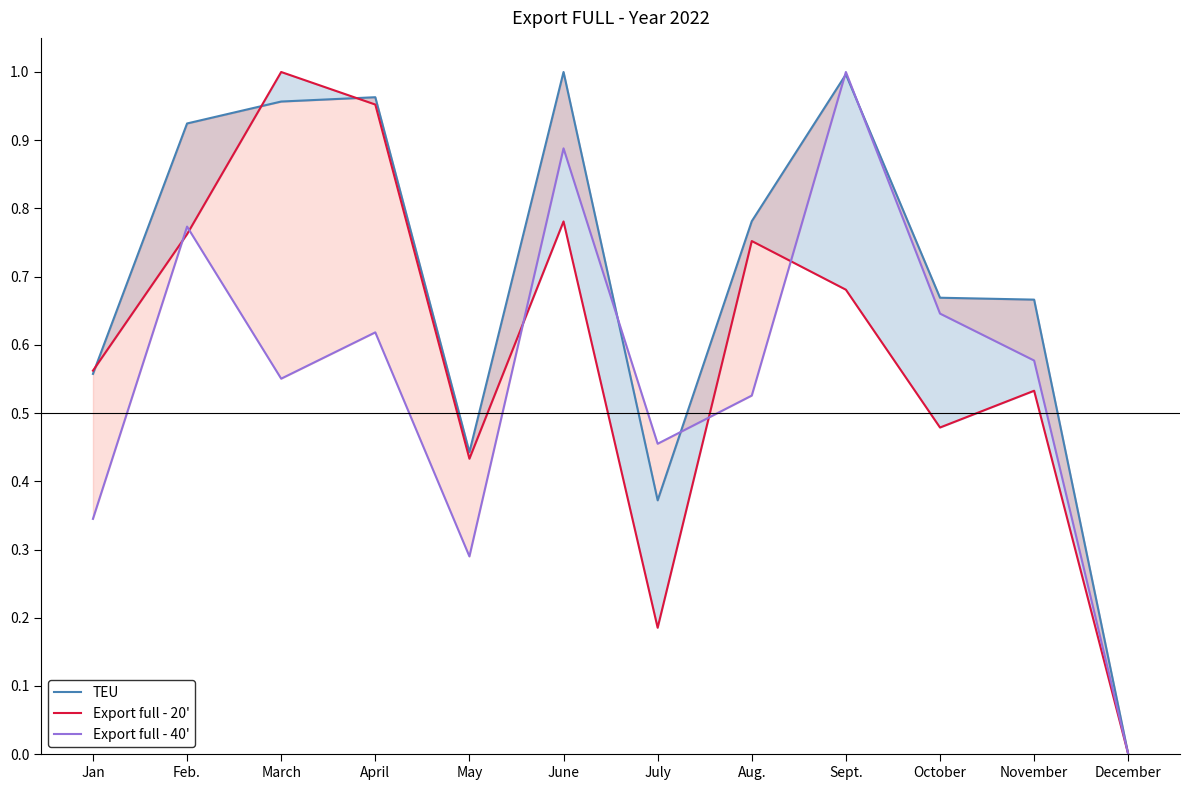

How many intersections are there between Export full - 20' and TEU?

3